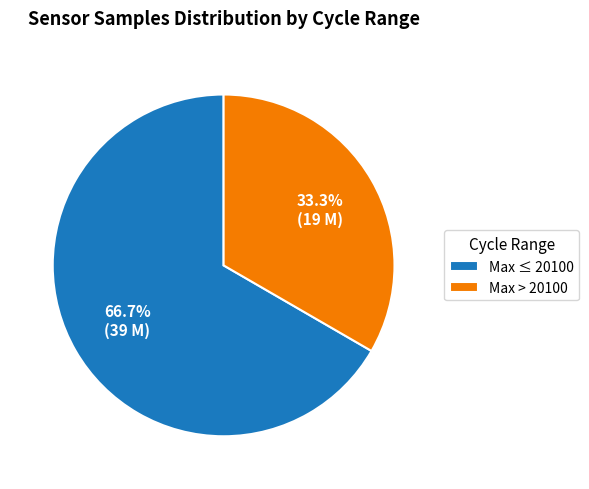

What percentage is NOT represented by Max > 20100?

66.7%